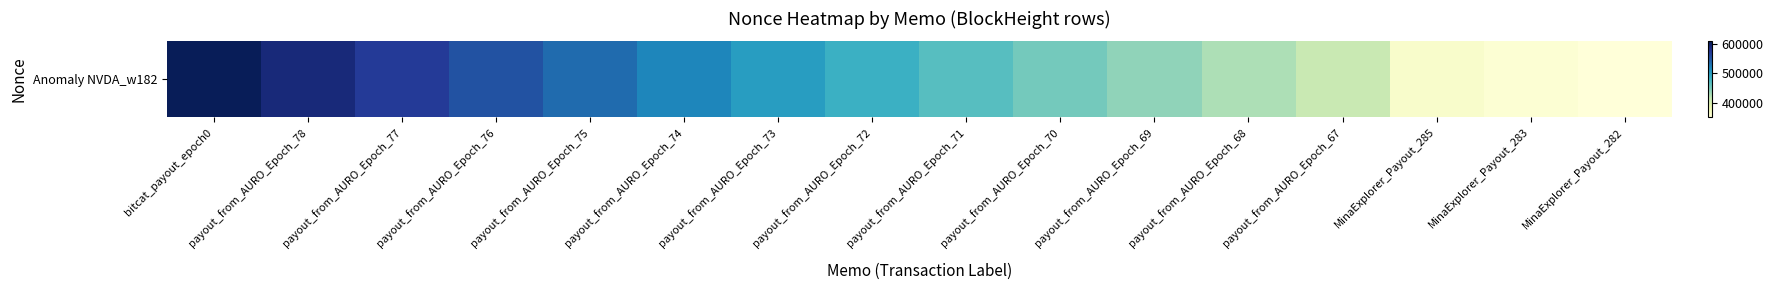

The value at MinaExplorer_Payout_283 is 354711. True or false?

True